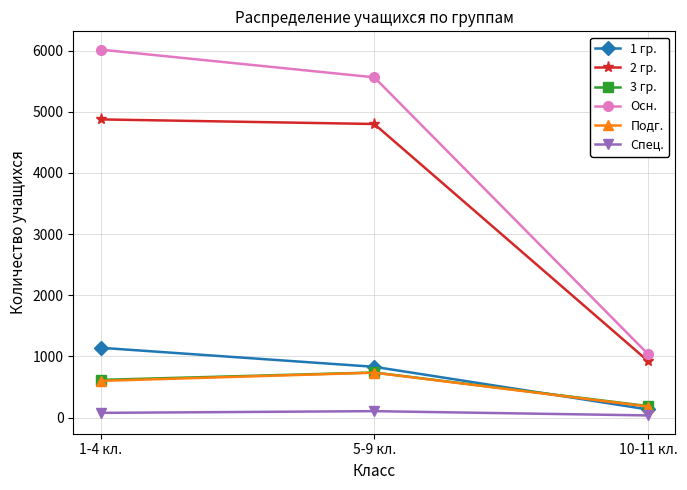

The Спец. series shows 78 at 1-4 кл.. True or false?

True